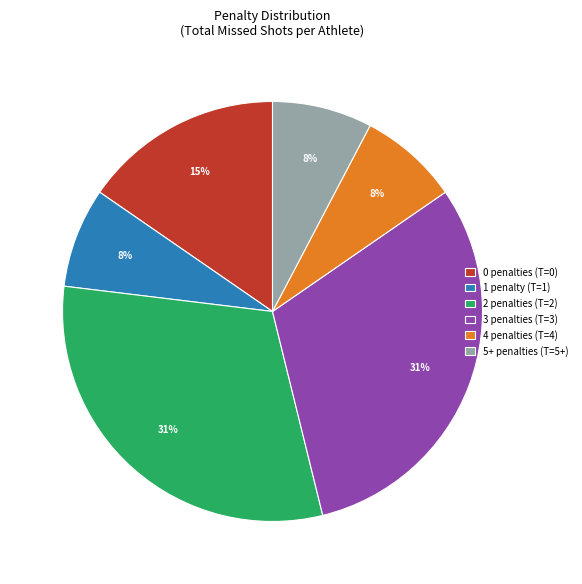

Count the number of slices in the pie.

6